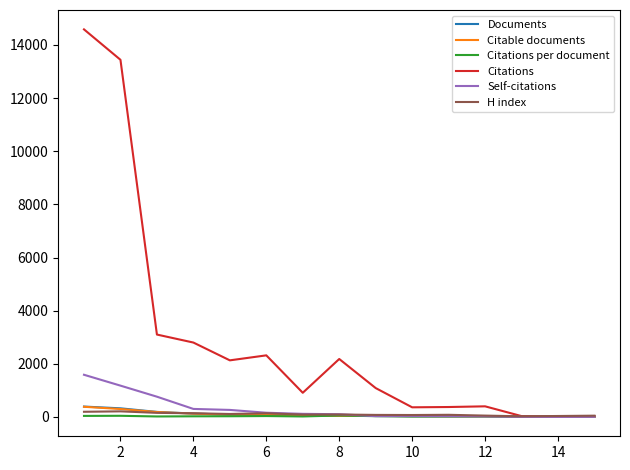

What is the maximum value shown in the chart?

14588.0